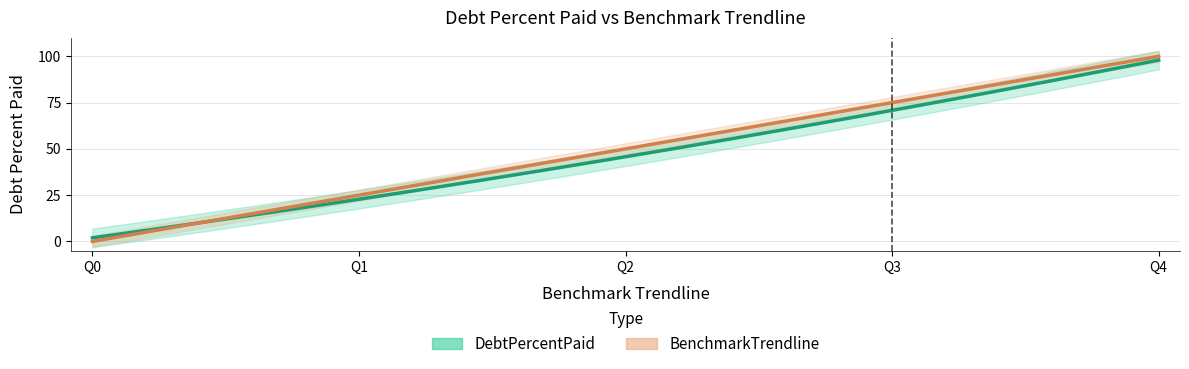

What is the value of the BenchmarkTrendline point at the 4th from the left?

75.0